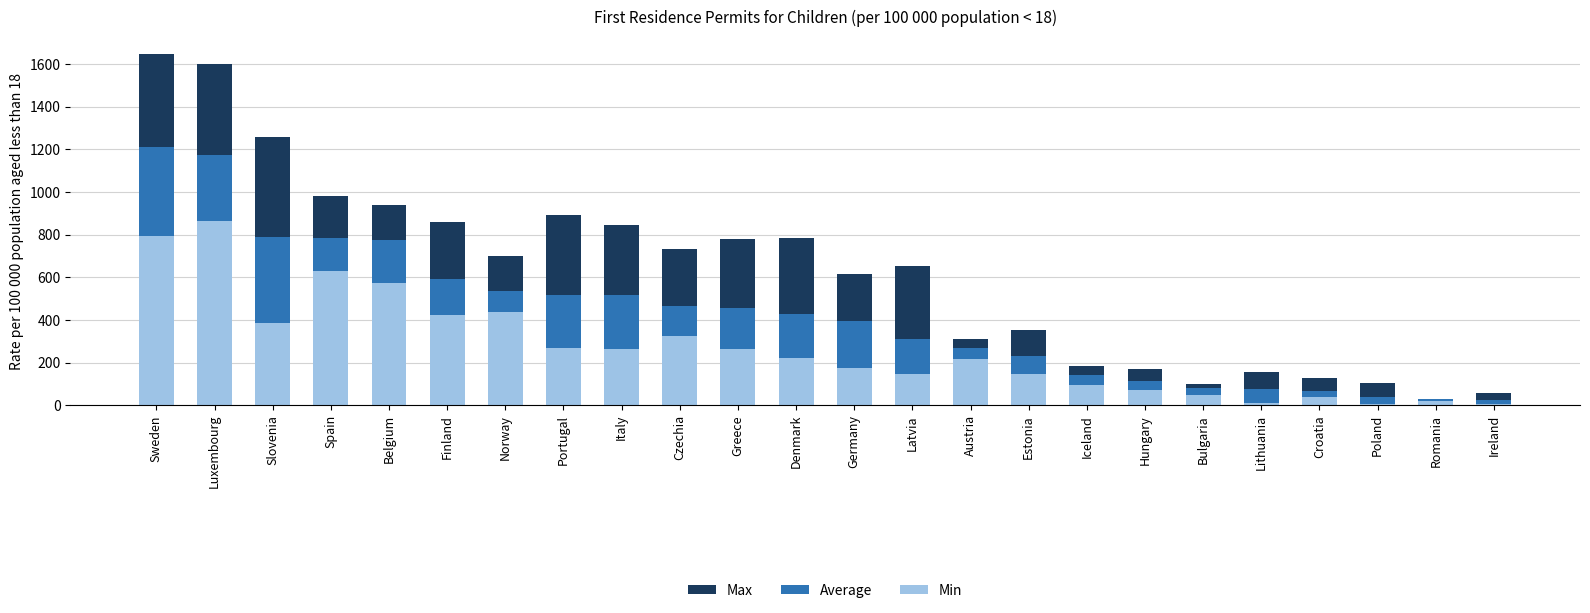

Read the Min value at Italy.

264.9